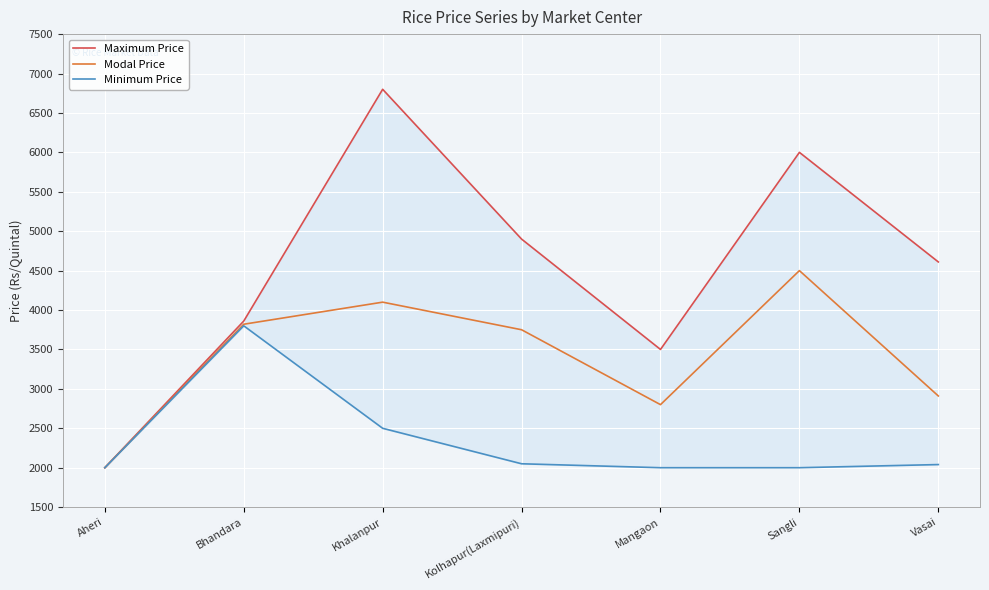

What is the difference between the maximum and second lowest values in the Modal Price series?

1700